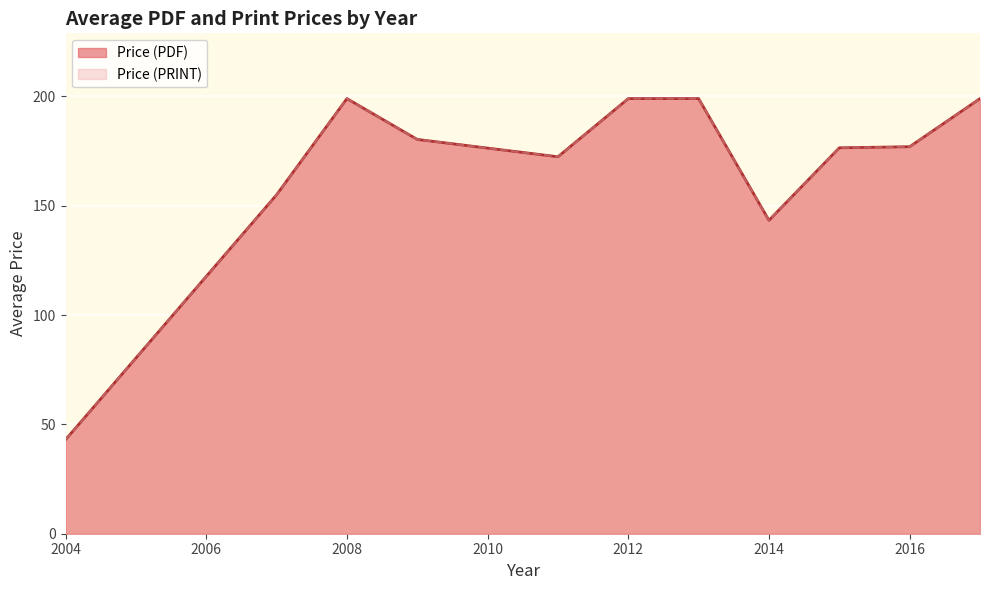

Which series has the largest total across all categories?

Price (PDF)